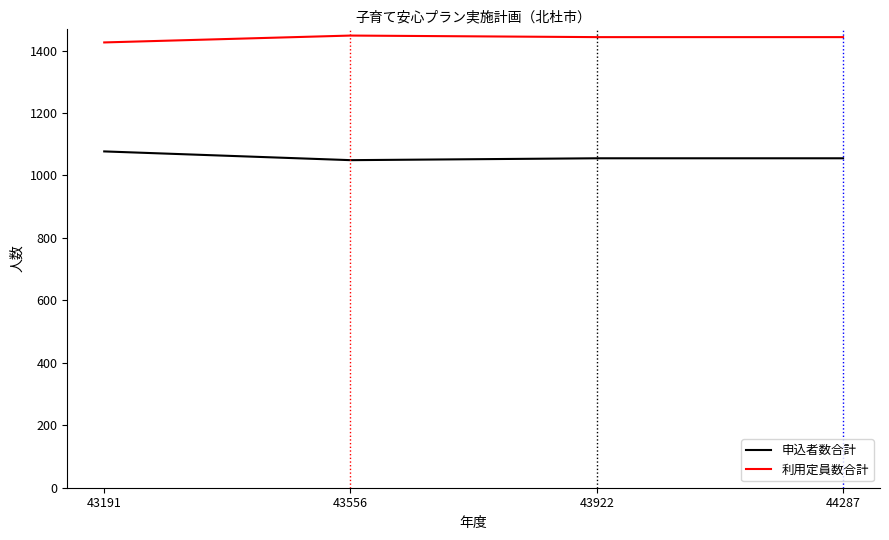

What is the total value across all series at 43922?

2498